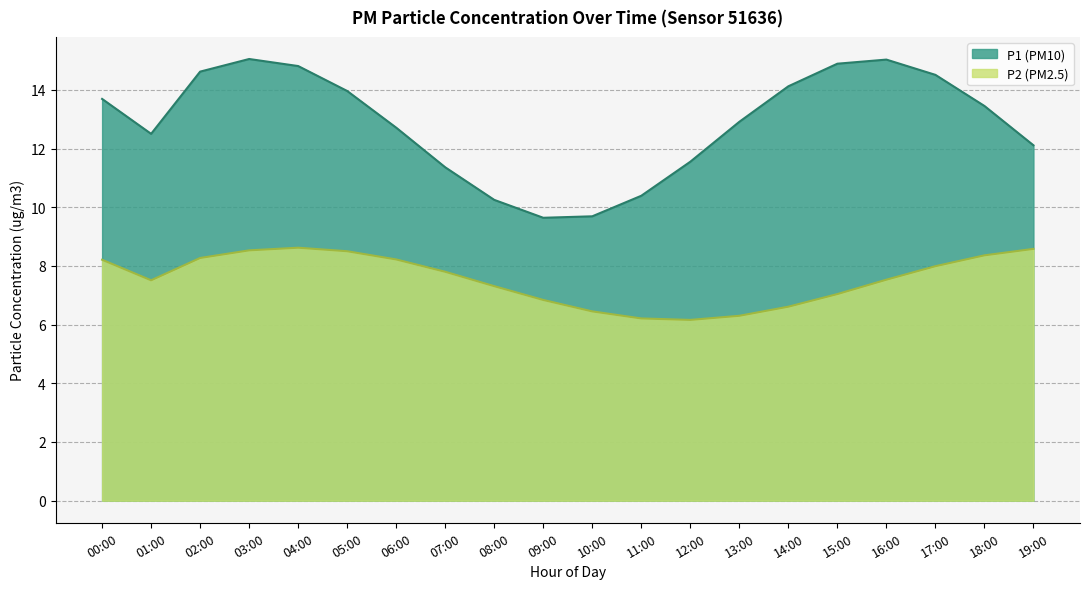

What position from the left is 17:00?

18